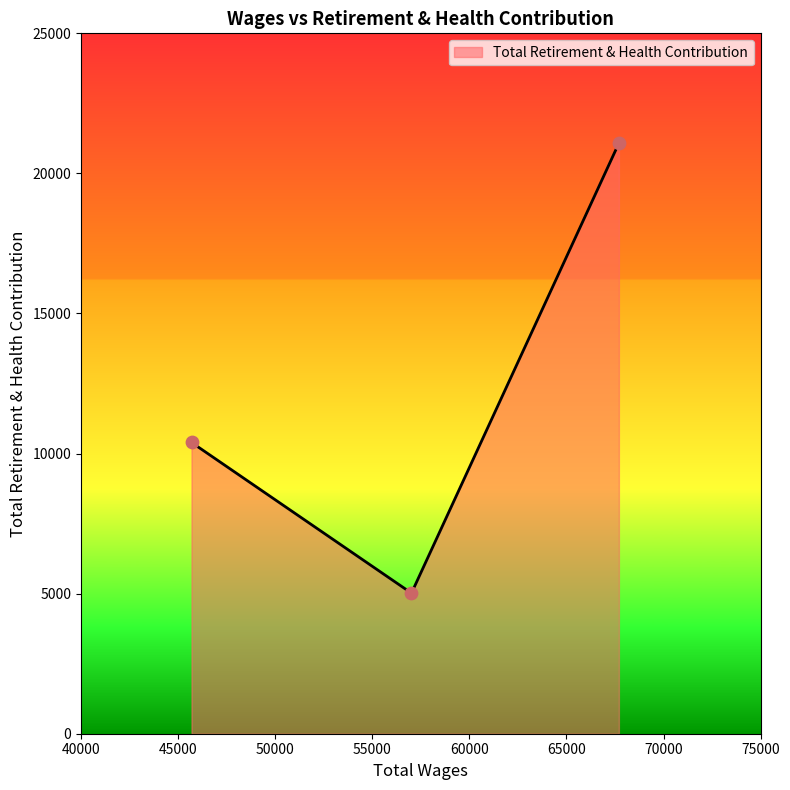

What is the difference between the maximum and minimum values?

16061